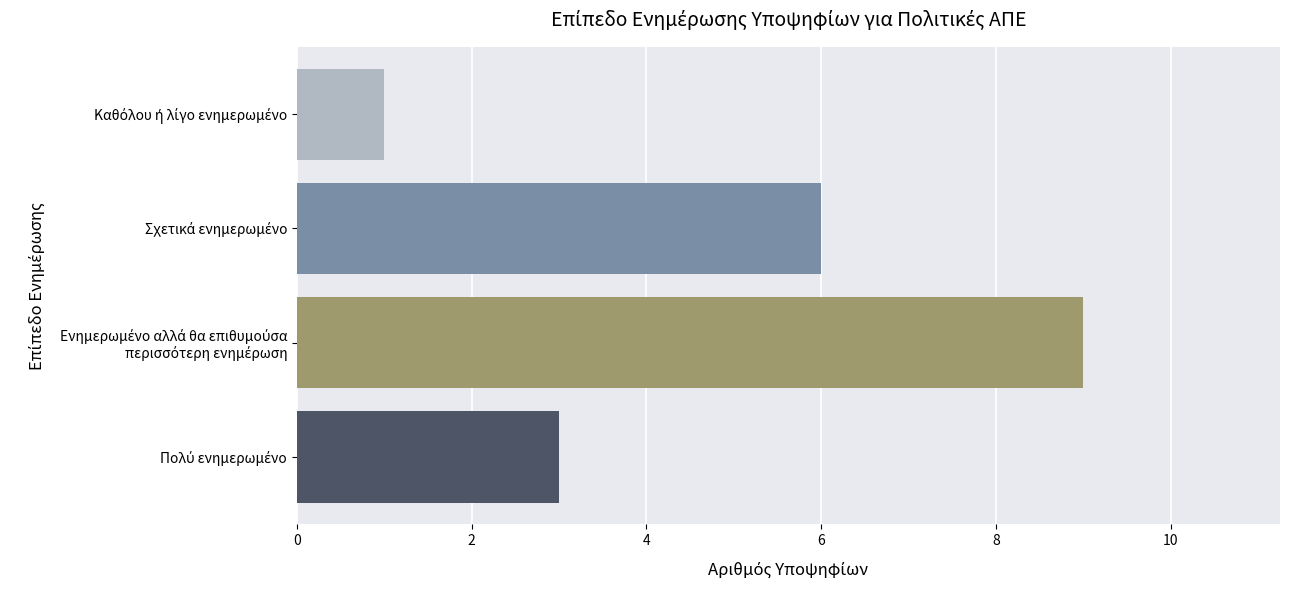

Does the chart contain stacked bars?

No